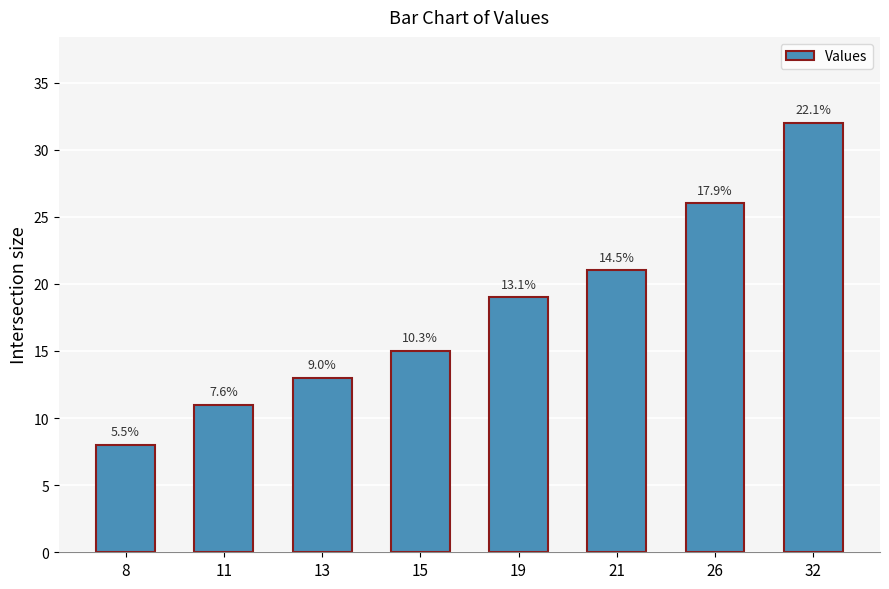

What is the sum of all values?

145